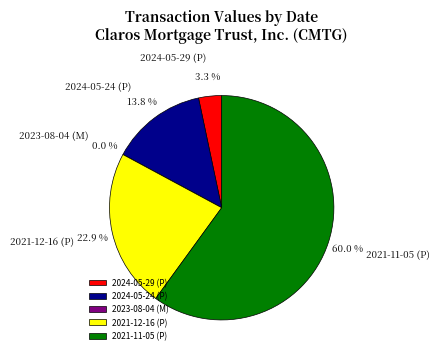

To the nearest percent, what is the difference between the largest and smallest slice percentages?

60%